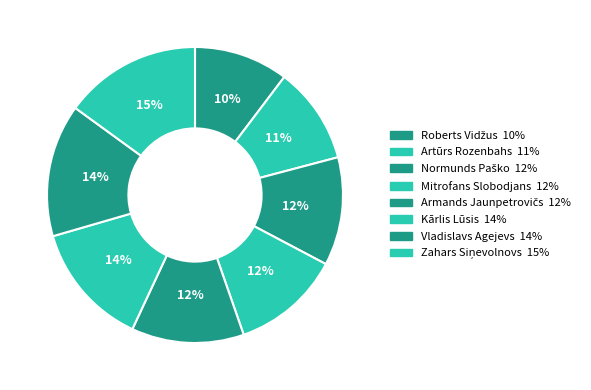

What is the total percentage of Zahars Siņevolnovs and Mitrofans Slobodjans?

26.9%